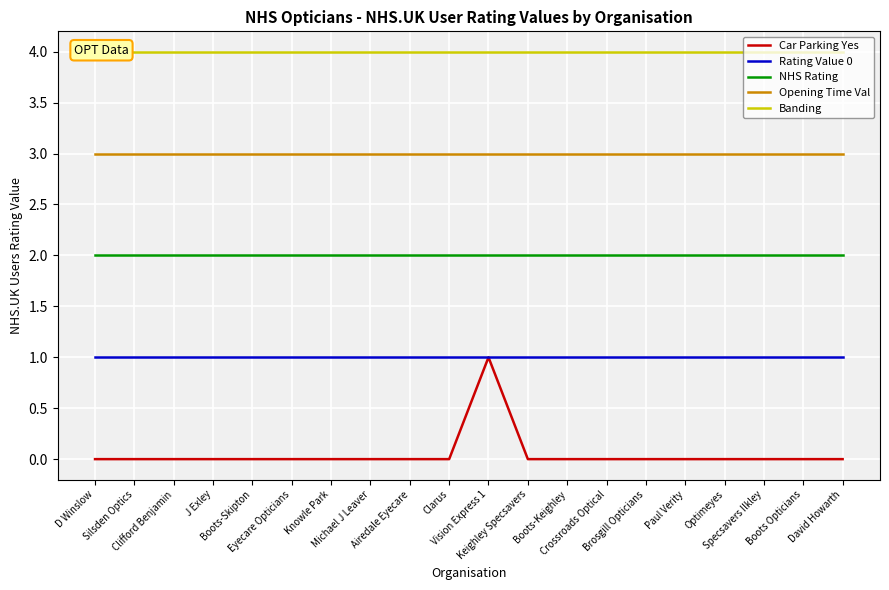

Rank the series at Brosgill Opticians from highest to lowest value.

Banding, Opening Time Val, NHS Rating, Rating Value 0, Car Parking Yes